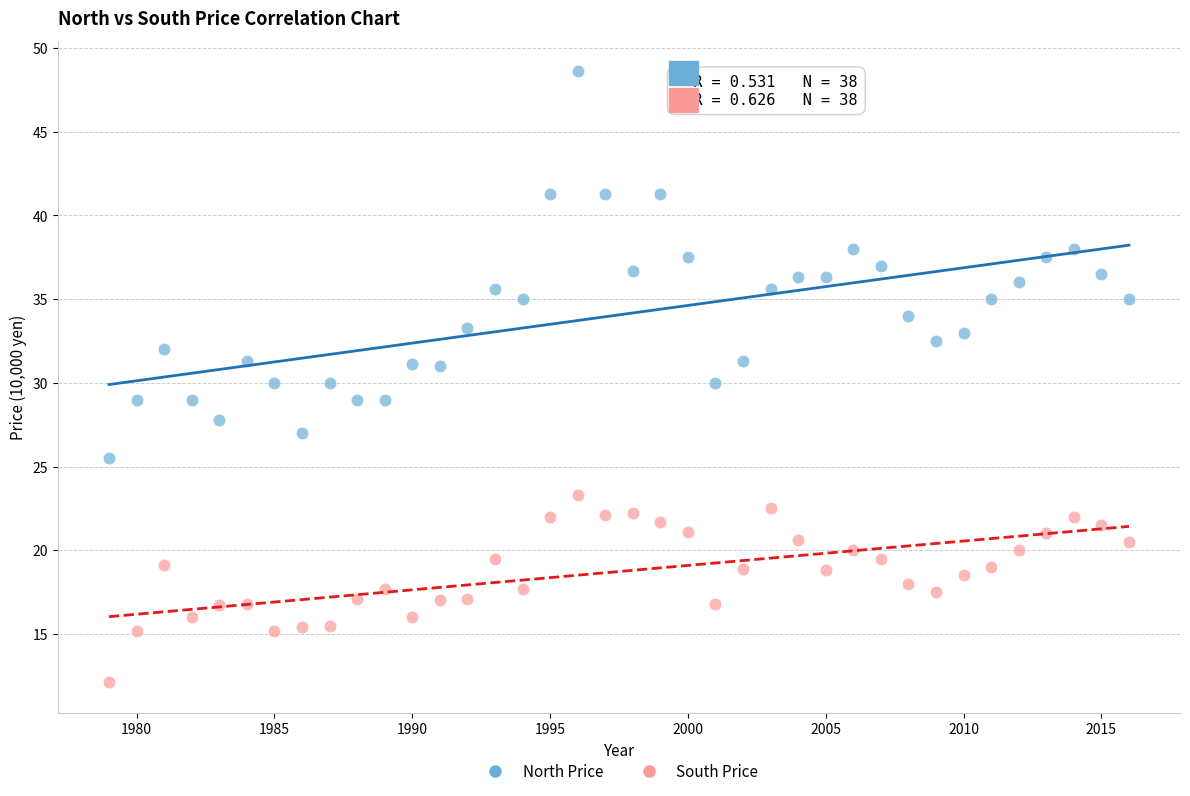

What is the X range (max minus min) for the scatter plot?

37.0